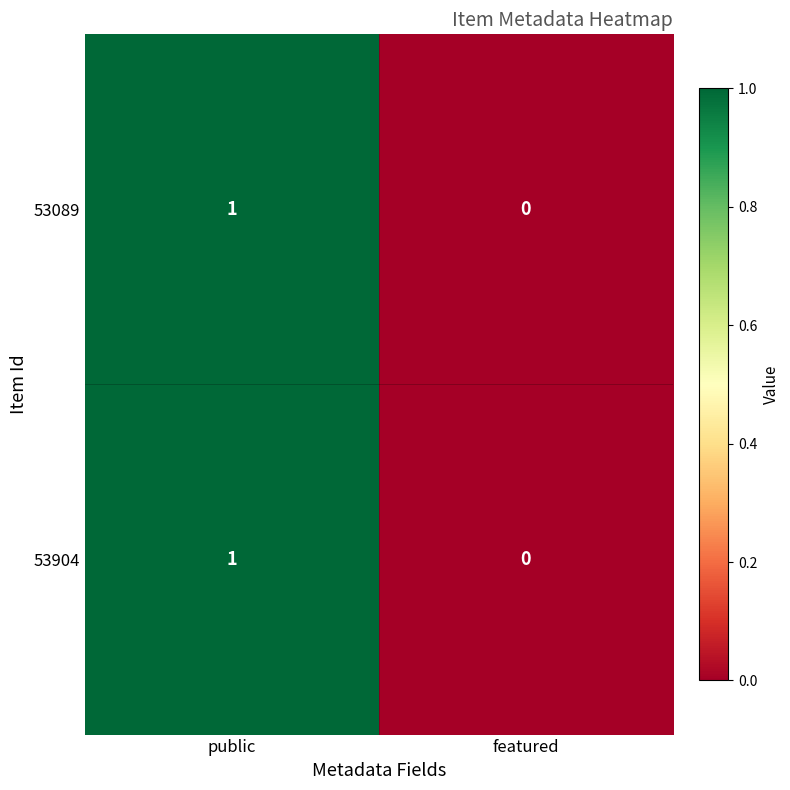

At which category does the chart reach its peak across all series?

public